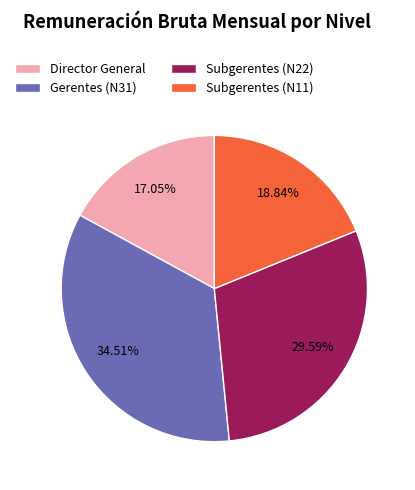

Do Gerentes (N31) and Director General together represent more than half of the pie?

Yes